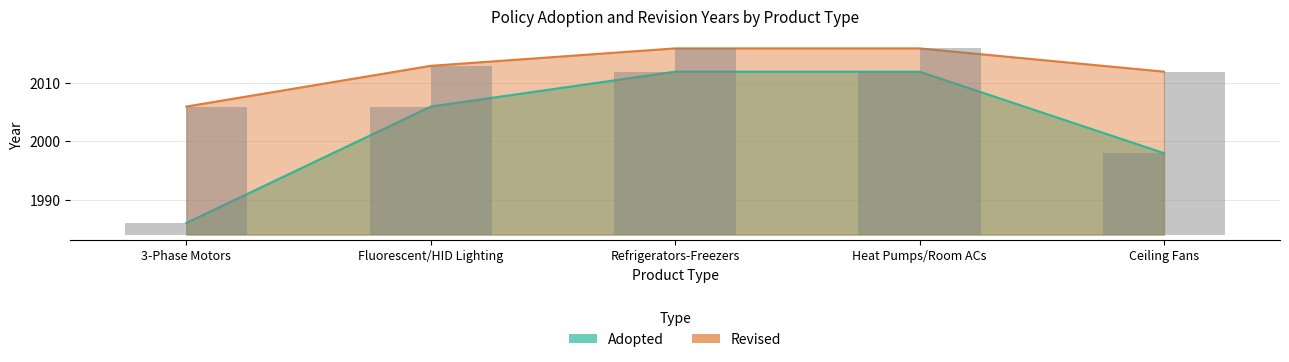

Which series has the widest spread of values?

Adopted